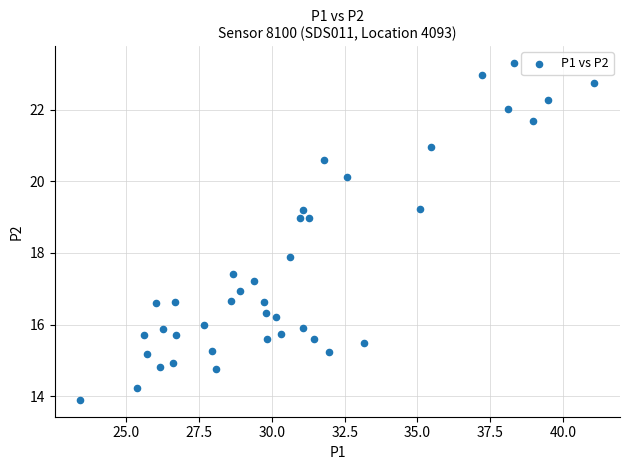

What is the range of Y values (max minus min)?

9.4